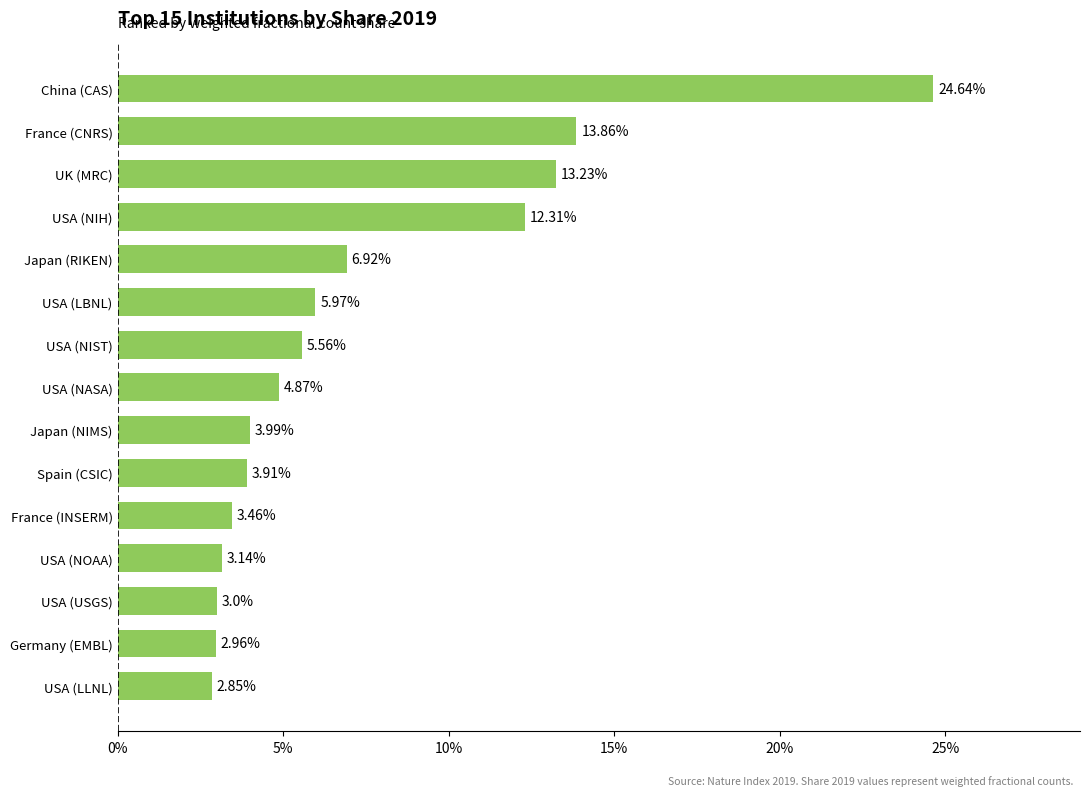

Where is the data nearest to the value 13?

UK (MRC)